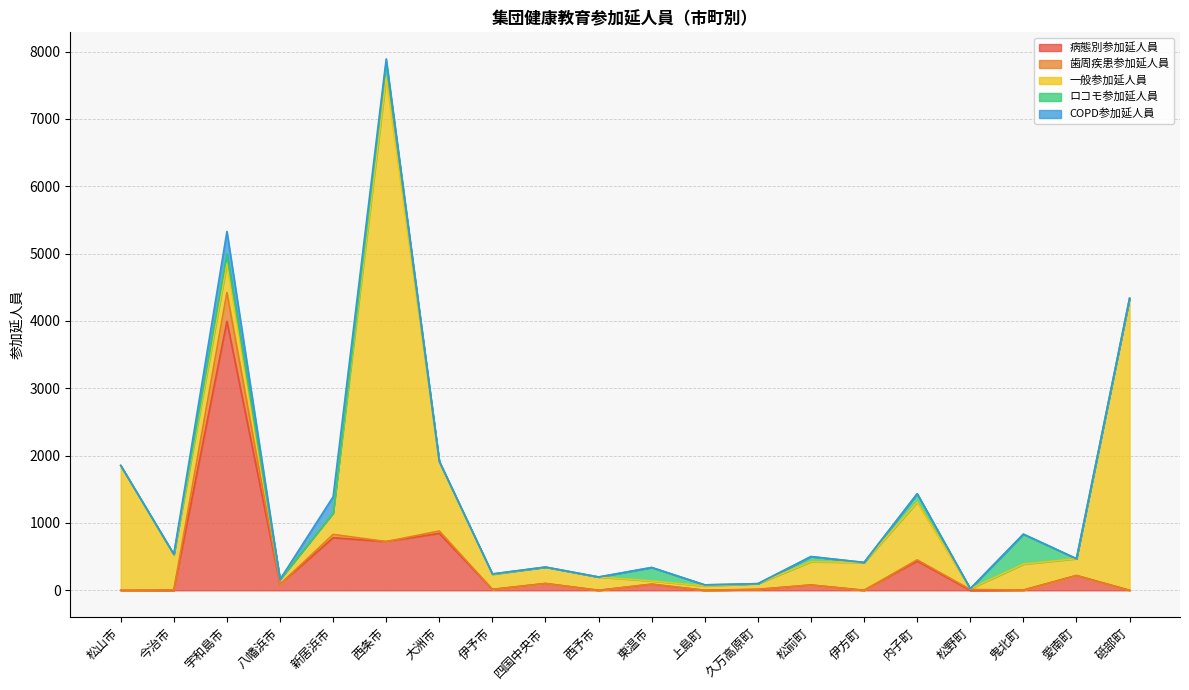

Which category has the highest value across all series?

西条市